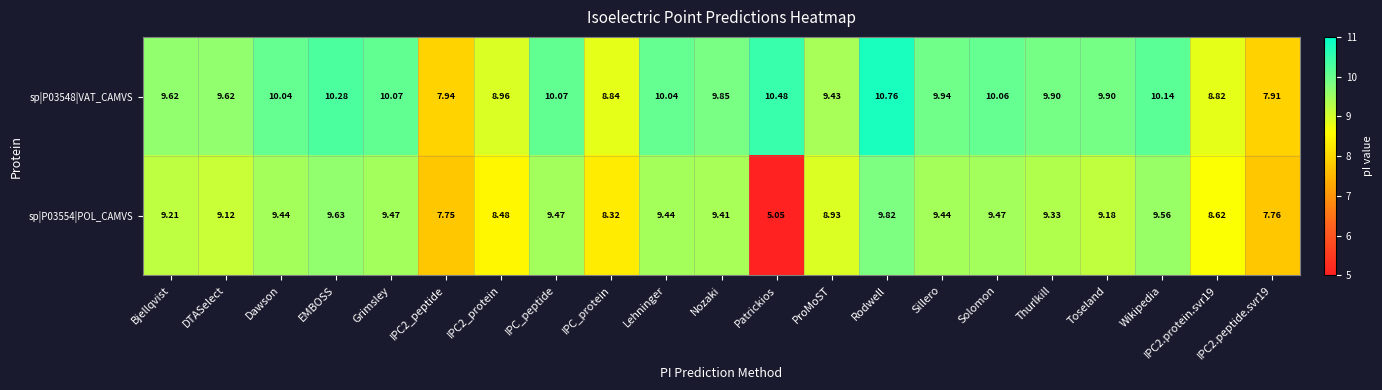

At which category is the sum across all series the highest?

Rodwell